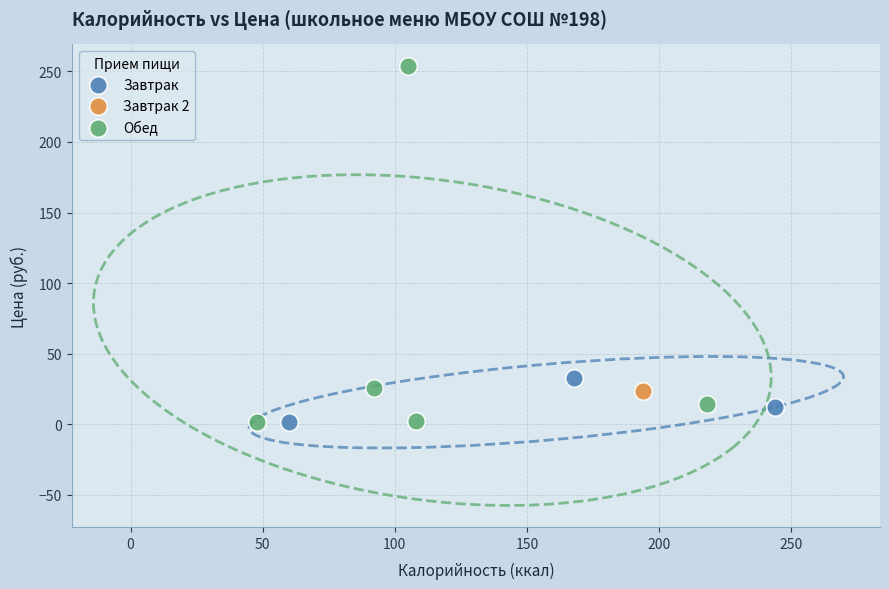

What are all the series names shown in the legend?

Завтрак, Завтрак 2, Обед